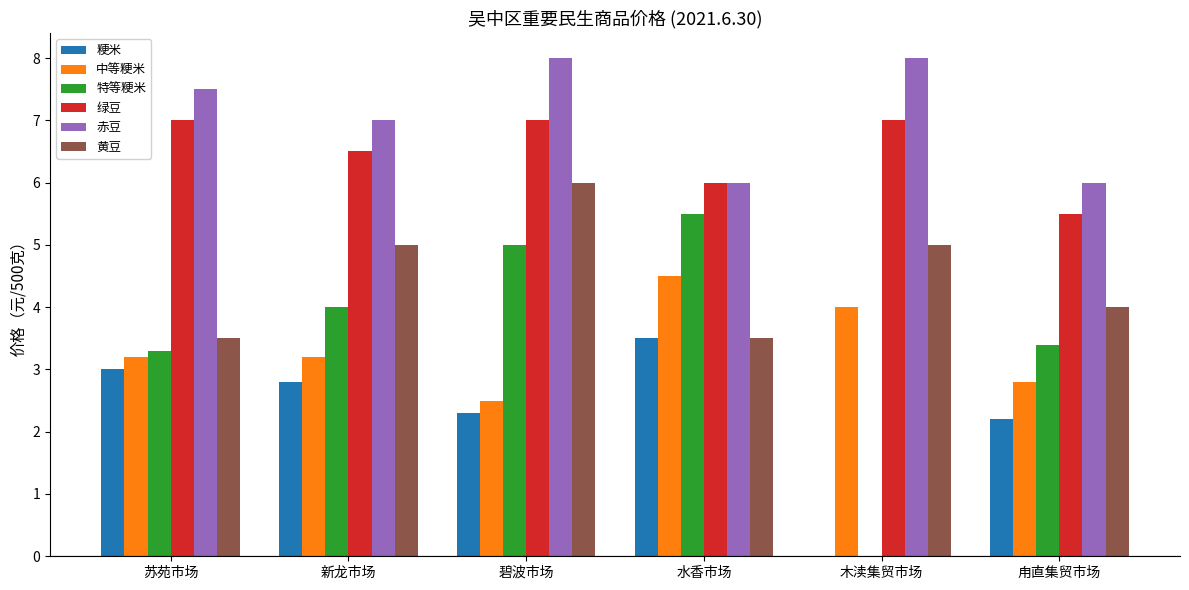

What is the total value across all series at 新龙市场?

28.5